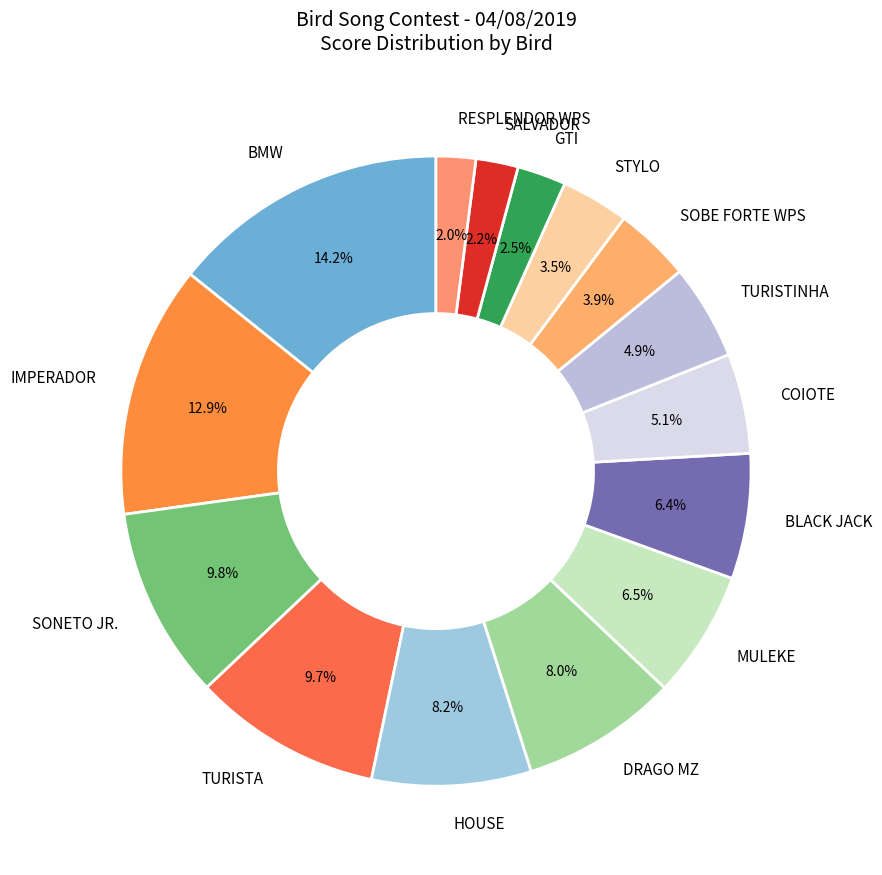

The COIOTE slice represents 1% of the pie. True or false?

False